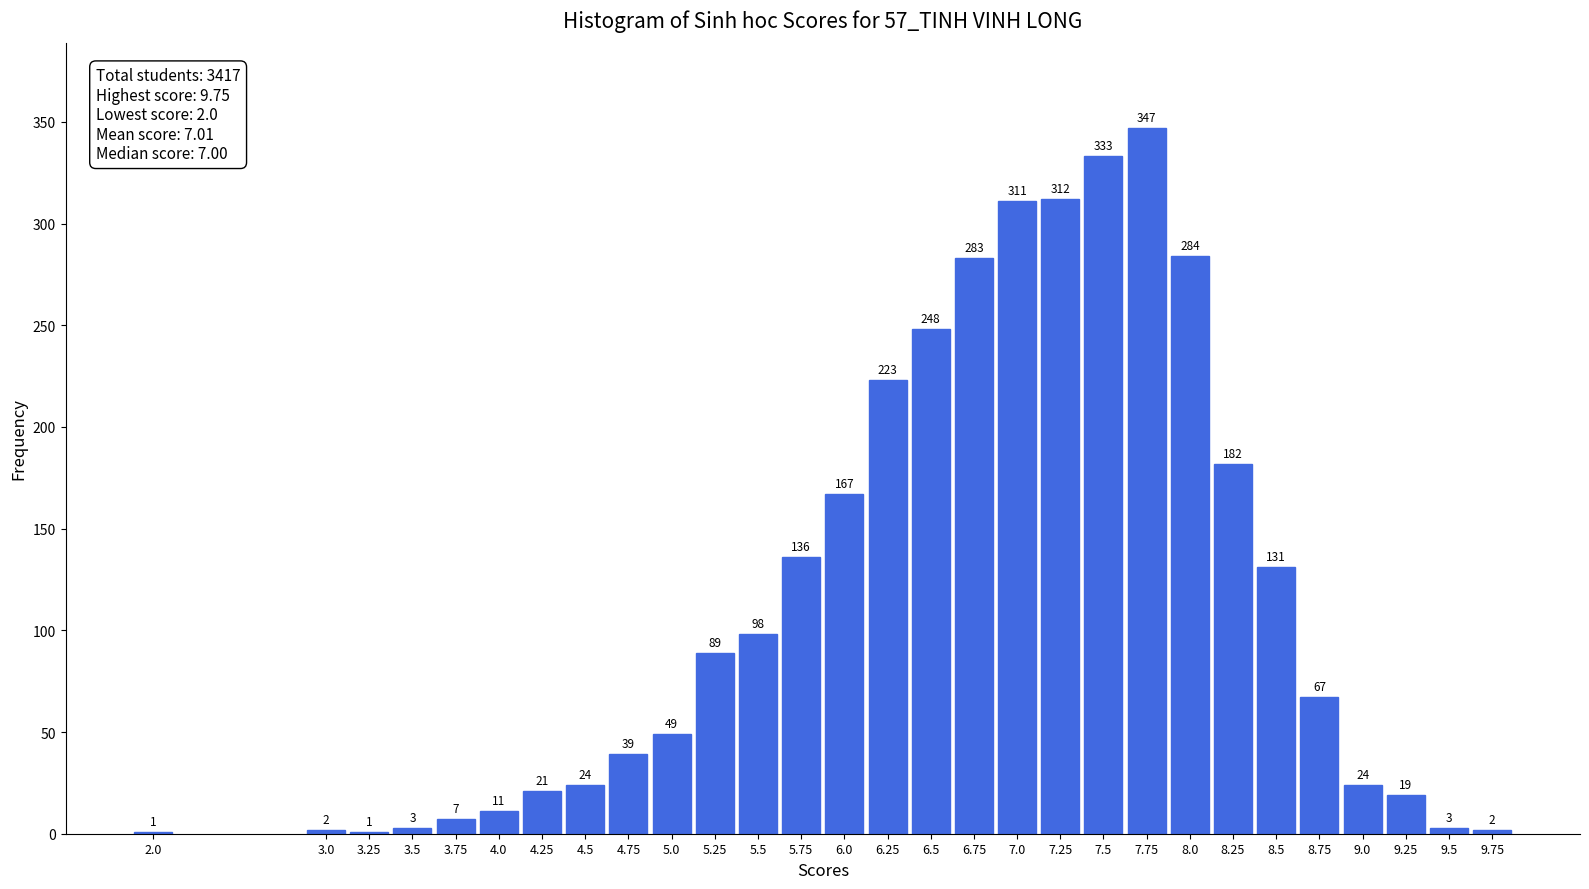

Reading left to right, transcribe all the data shown in this chart.

2.0=1	3.0=2	3.25=1	3.5=3	3.75=7	4.0=11	4.25=21	4.5=24	4.75=39	5.0=49	5.25=89	5.5=98	5.75=136	6.0=167	6.25=223	6.5=248	6.75=283	7.0=311	7.25=312	7.5=333	7.75=347	8.0=284	8.25=182	8.5=131	8.75=67	9.0=24	9.25=19	9.5=3	9.75=2